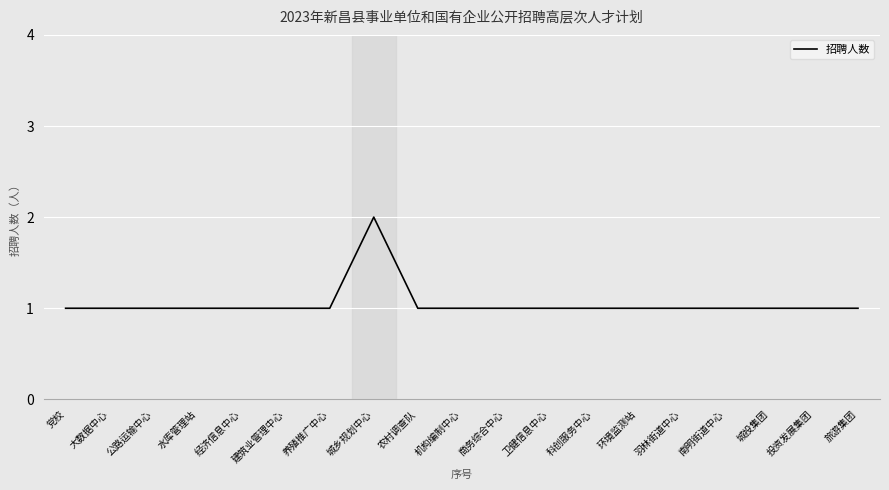

The chart shows a value of 1 at 党校. True or false?

True